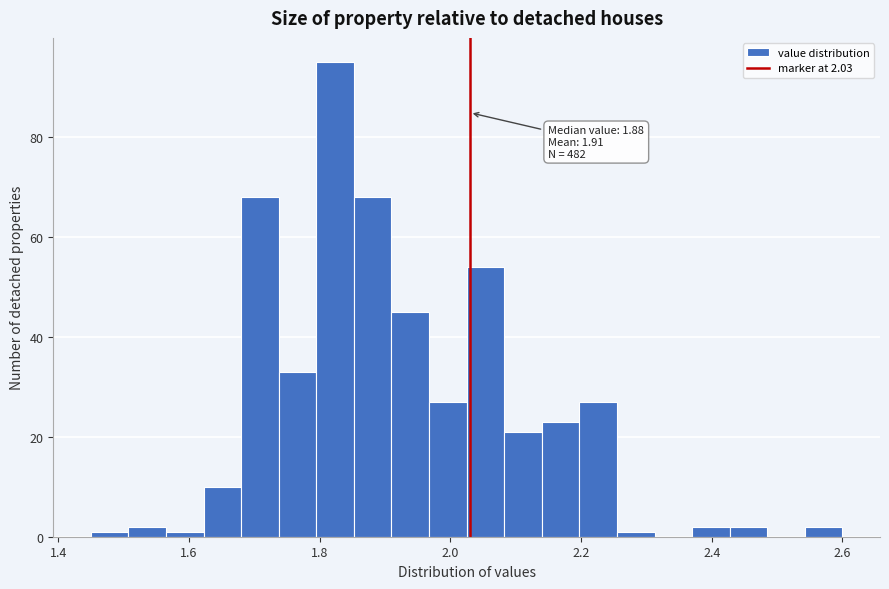

Around what value on the x-axis is the tallest bar? Give the approximate position of its centre, as read against the axis.

1.82